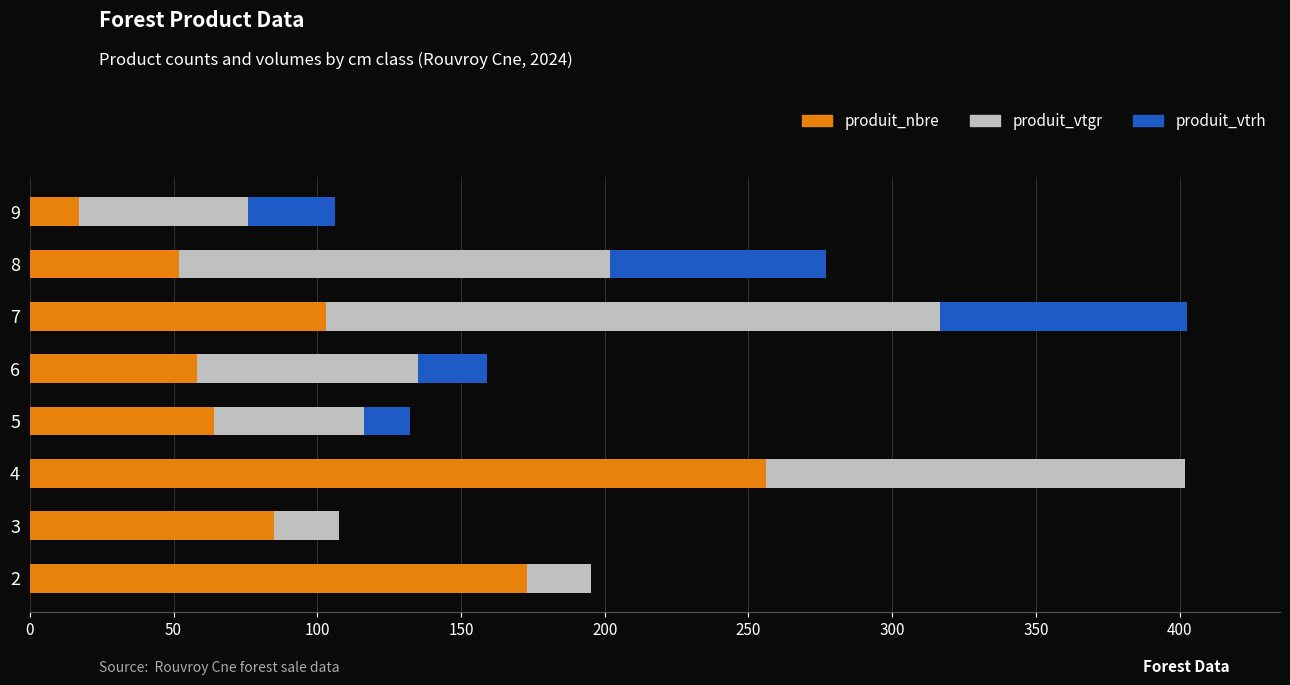

How many distinct data groups are displayed?

3